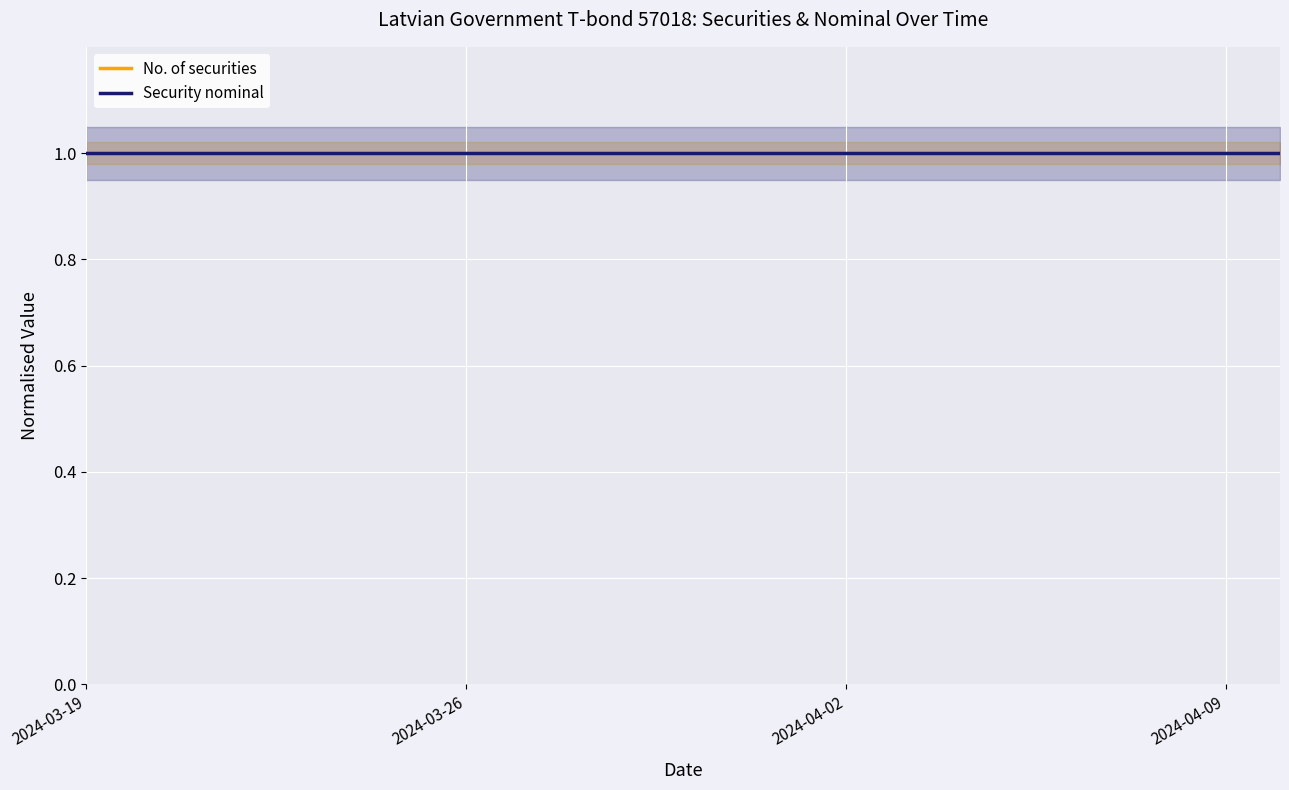

The value of No. of securities at 2024-03-28 is 38456. True or false?

False